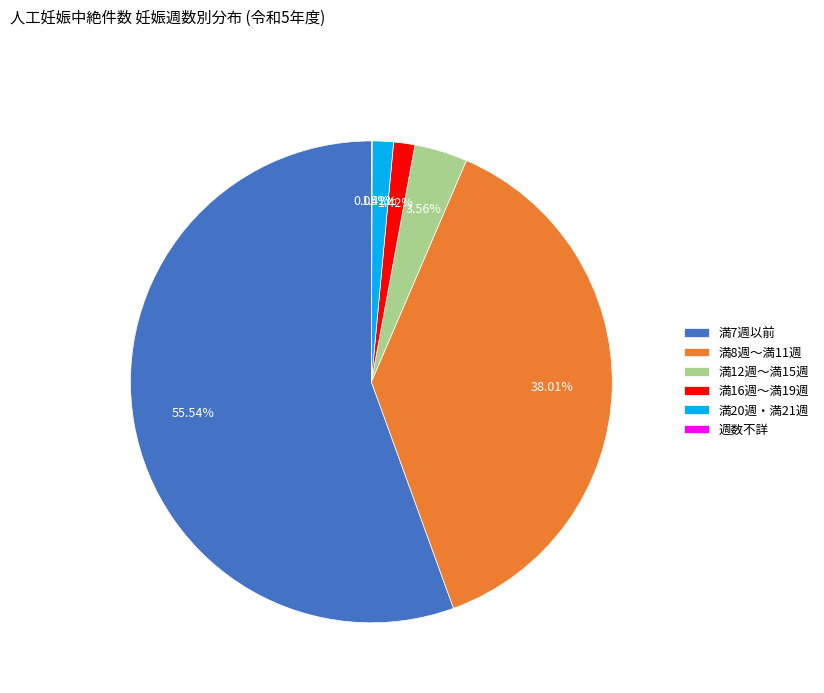

Is there any slice that represents more than half of the pie?

Yes